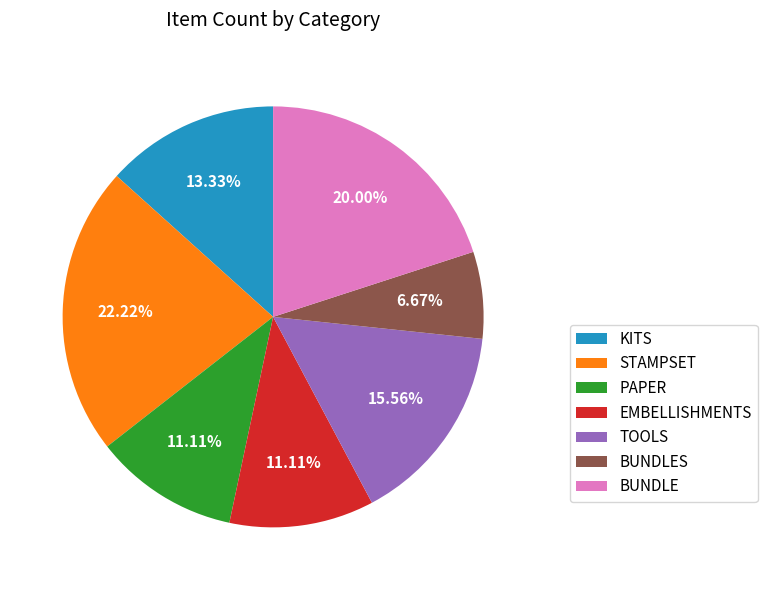

To the nearest percent, what is the difference between the largest and smallest slice percentages?

16%